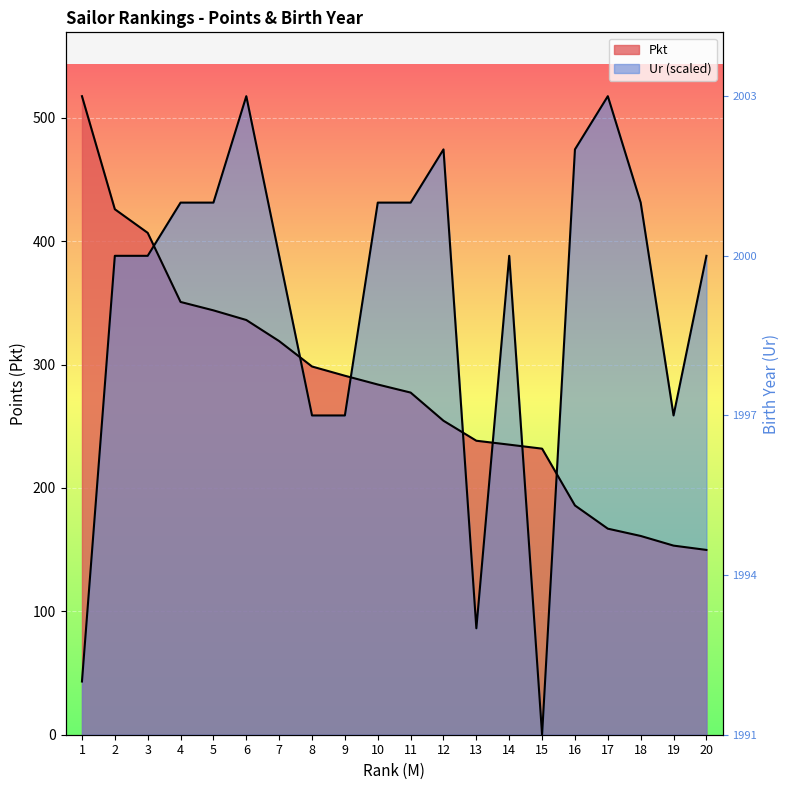

How many data points in Ur are less than 388?

6